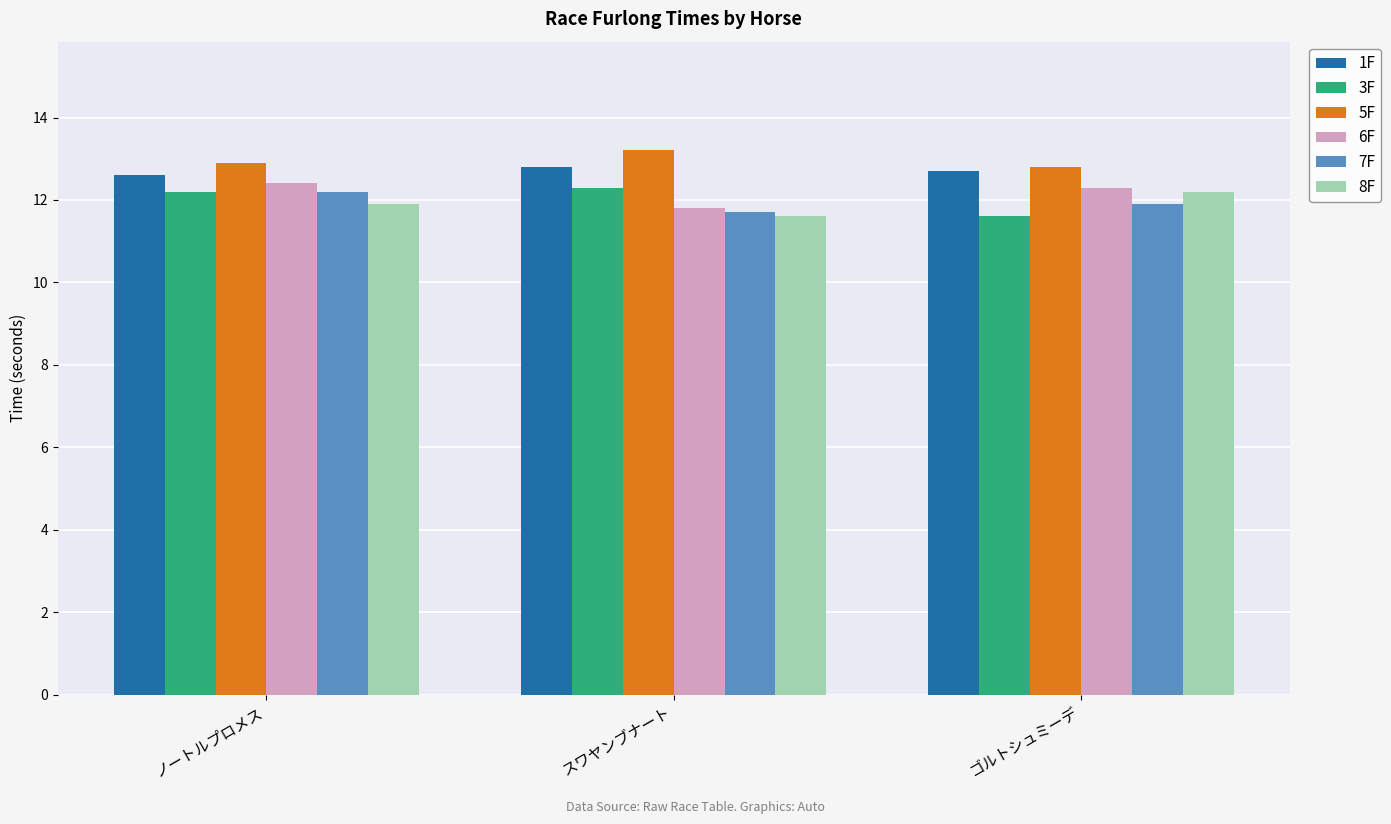

What is the value of the 1F bar at the 2nd from the left?

12.8